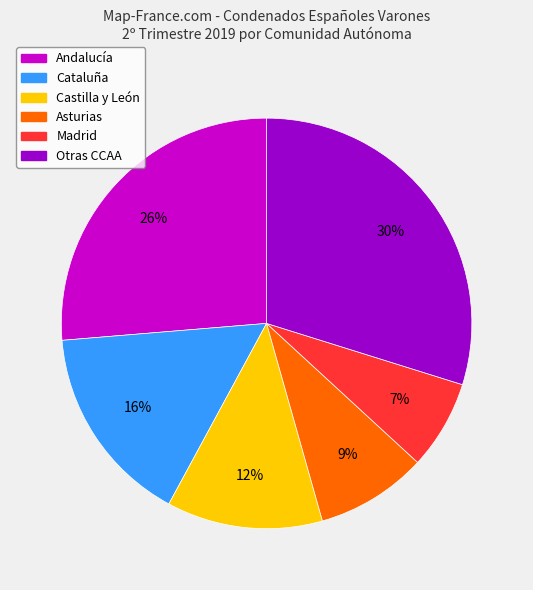

How many segments does this pie chart have?

6